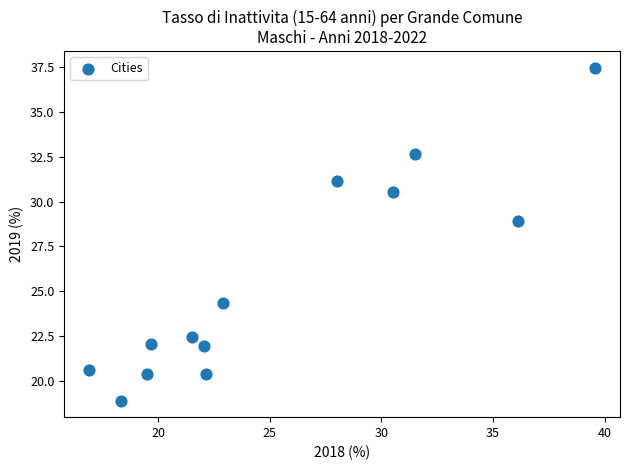

What is the range of Y values (max minus min)?

18.6